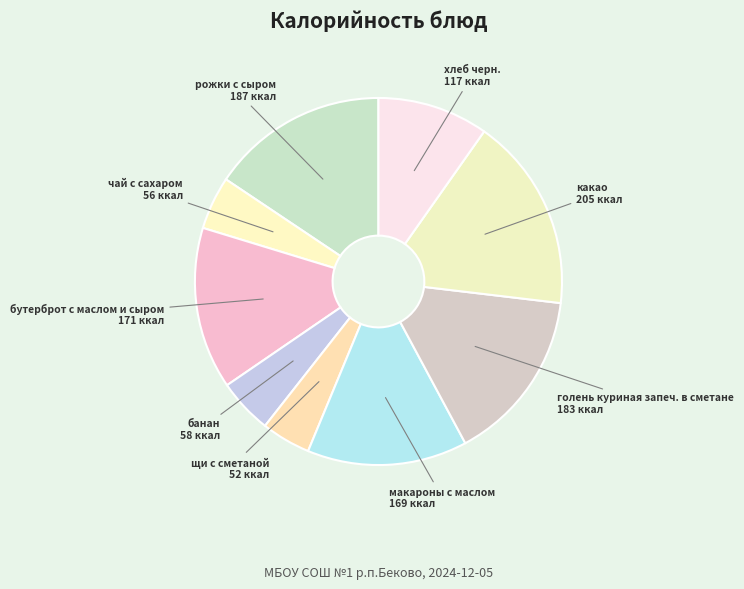

Count the number of slices in the pie.

9